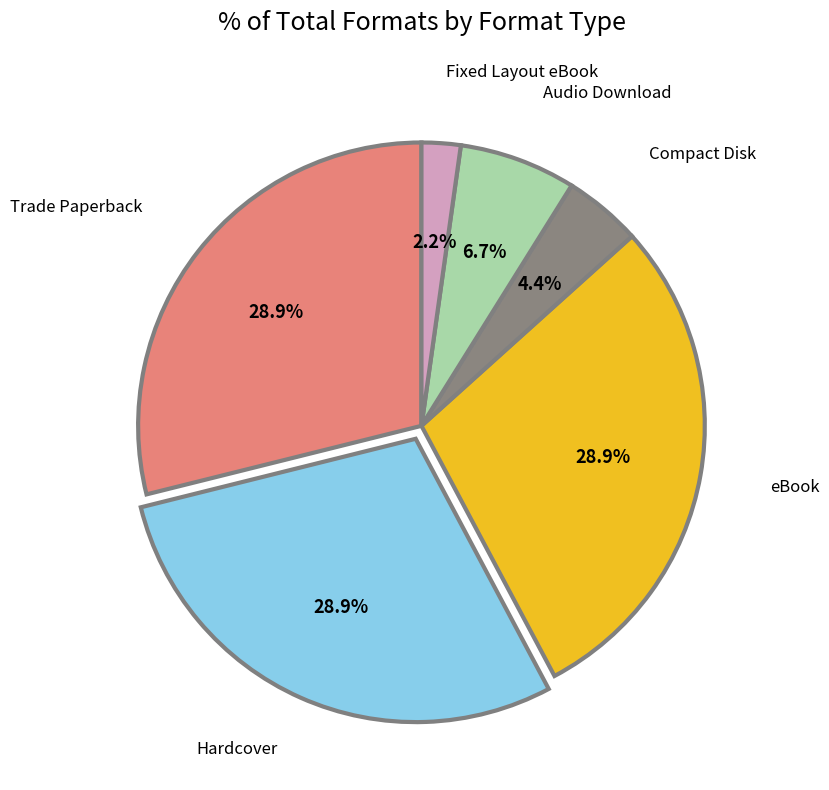

Is there a majority slice in this chart?

No